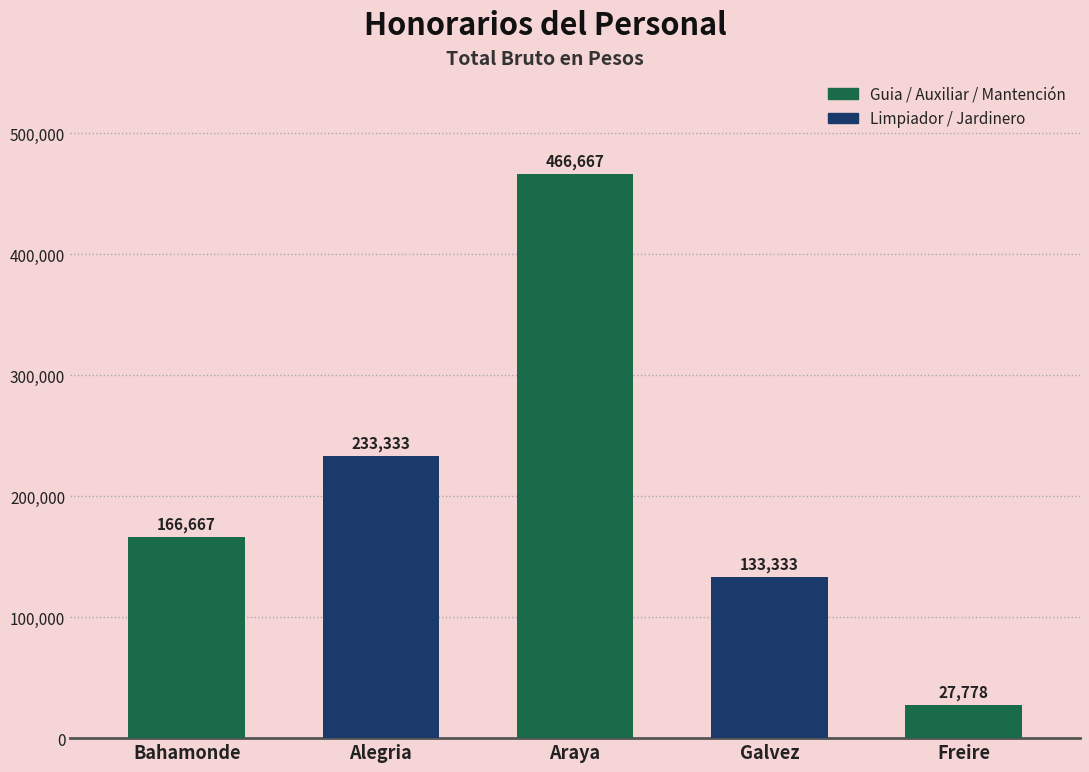

Is it true that the value at Bahamonde is 166667?

True